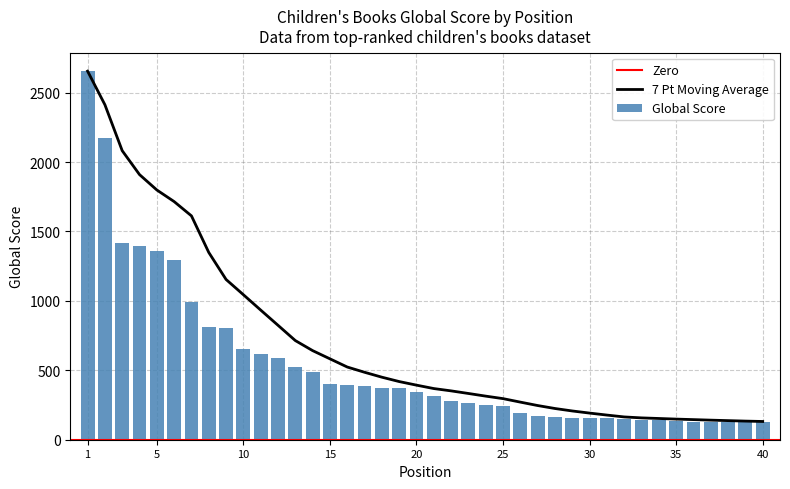

How many bars are there in total?

40